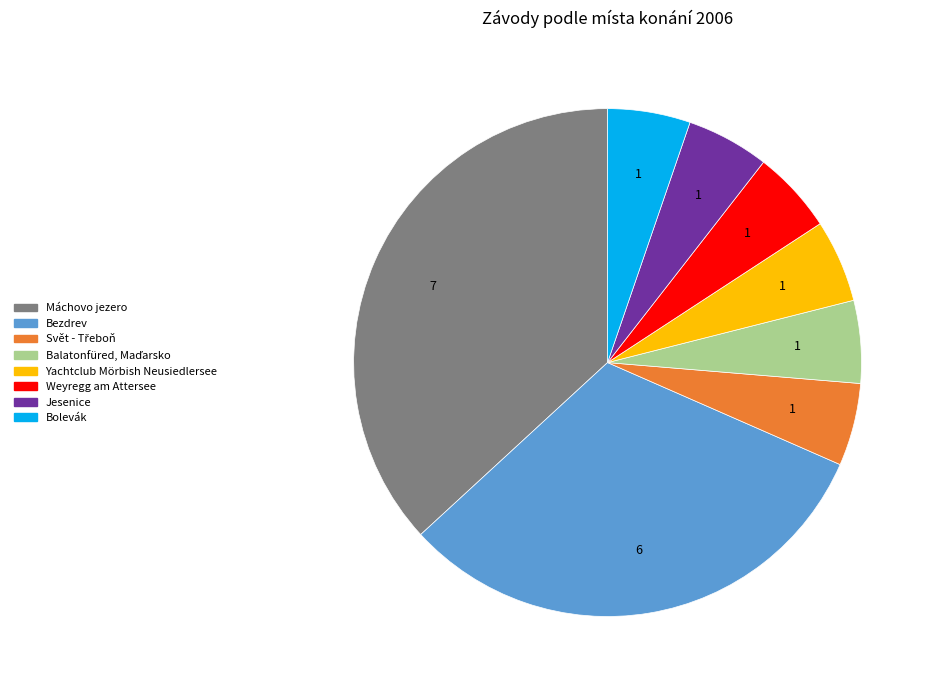

Do Yachtclub Mörbish Neusiedlersee and Bolevák together represent more than half of the pie?

No